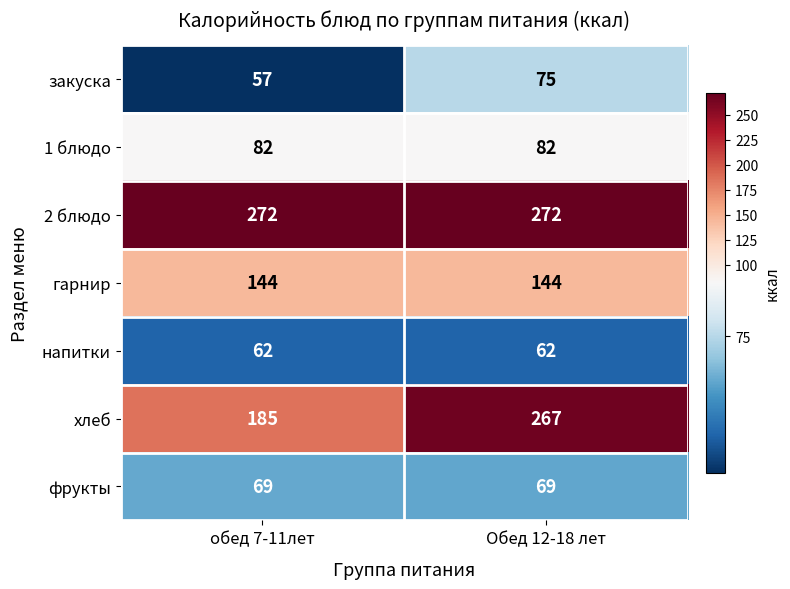

The value of 1 блюдо at обед 7-11лет is 136. True or false?

False